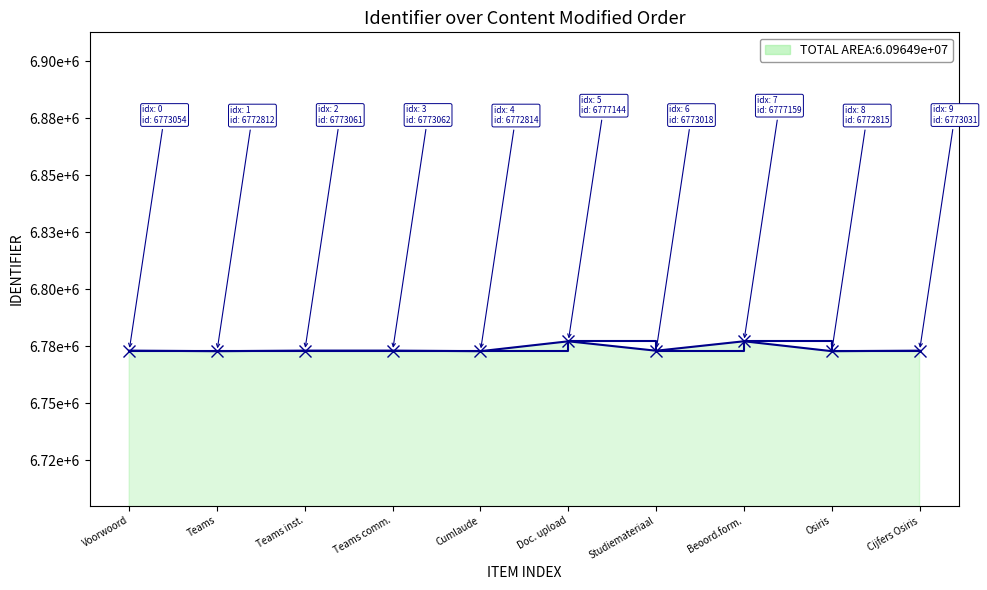

Does the chart display data point markers on the line(s)?

No